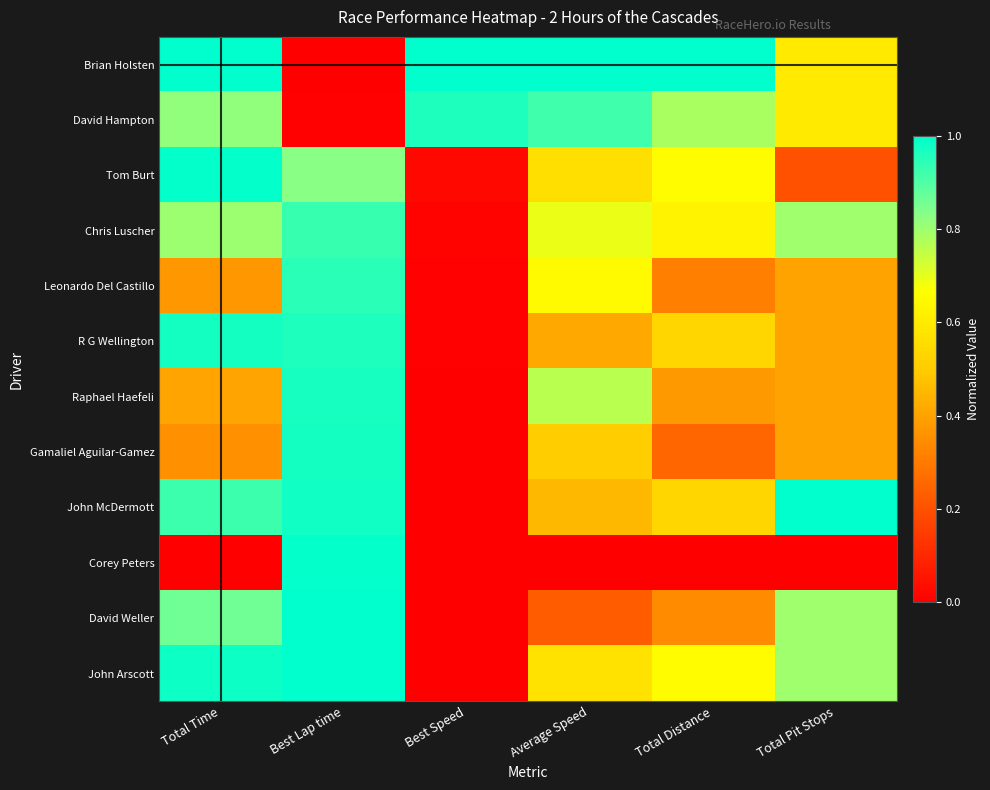

Reading left to right, transcribe all the data shown in this chart.

Brian Holsten: Total Time=1.0	Best Lap time=0.0	Best Speed=1.0	Average Speed=1.0	Total Distance=1.0	Total Pit Stops=0.6
David Hampton: Total Time=0.8	Best Lap time=0.0	Best Speed=1.0	Average Speed=0.9	Total Distance=0.8	Total Pit Stops=0.6
Tom Burt: Total Time=1.0	Best Lap time=0.8	Best Speed=0.0	Average Speed=0.6	Total Distance=0.7	Total Pit Stops=0.2
Chris Luscher: Total Time=0.8	Best Lap time=0.9	Best Speed=0.0	Average Speed=0.7	Total Distance=0.6	Total Pit Stops=0.8
Leonardo Del Castillo: Total Time=0.4	Best Lap time=0.9	Best Speed=0.0	Average Speed=0.7	Total Distance=0.3	Total Pit Stops=0.4
R G Wellington: Total Time=1.0	Best Lap time=1.0	Best Speed=0.0	Average Speed=0.4	Total Distance=0.5	Total Pit Stops=0.4
Raphael Haefeli: Total Time=0.4	Best Lap time=1.0	Best Speed=0.0	Average Speed=0.8	Total Distance=0.4	Total Pit Stops=0.4
Gamaliel Aguilar-Gamez: Total Time=0.4	Best Lap time=1.0	Best Speed=0.0	Average Speed=0.5	Total Distance=0.2	Total Pit Stops=0.4
John McDermott: Total Time=0.9	Best Lap time=1.0	Best Speed=0.0	Average Speed=0.5	Total Distance=0.5	Total Pit Stops=1.0
Corey Peters: Total Time=0.0	Best Lap time=1.0	Best Speed=0.0	Average Speed=0.0	Total Distance=0.0	Total Pit Stops=0.0
David Weller: Total Time=0.9	Best Lap time=1.0	Best Speed=0.0	Average Speed=0.2	Total Distance=0.3	Total Pit Stops=0.8
John Arscott: Total Time=1.0	Best Lap time=1.0	Best Speed=0.0	Average Speed=0.6	Total Distance=0.7	Total Pit Stops=0.8